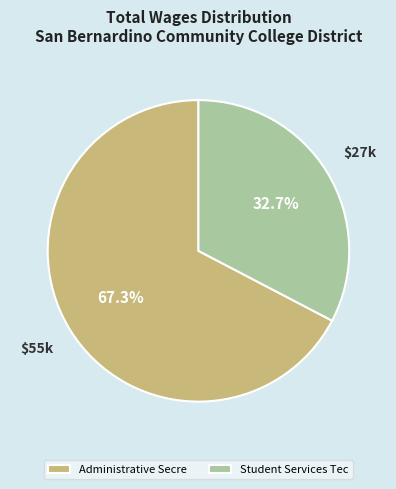

Is it true that Student Services Tec is 25% of the pie?

False